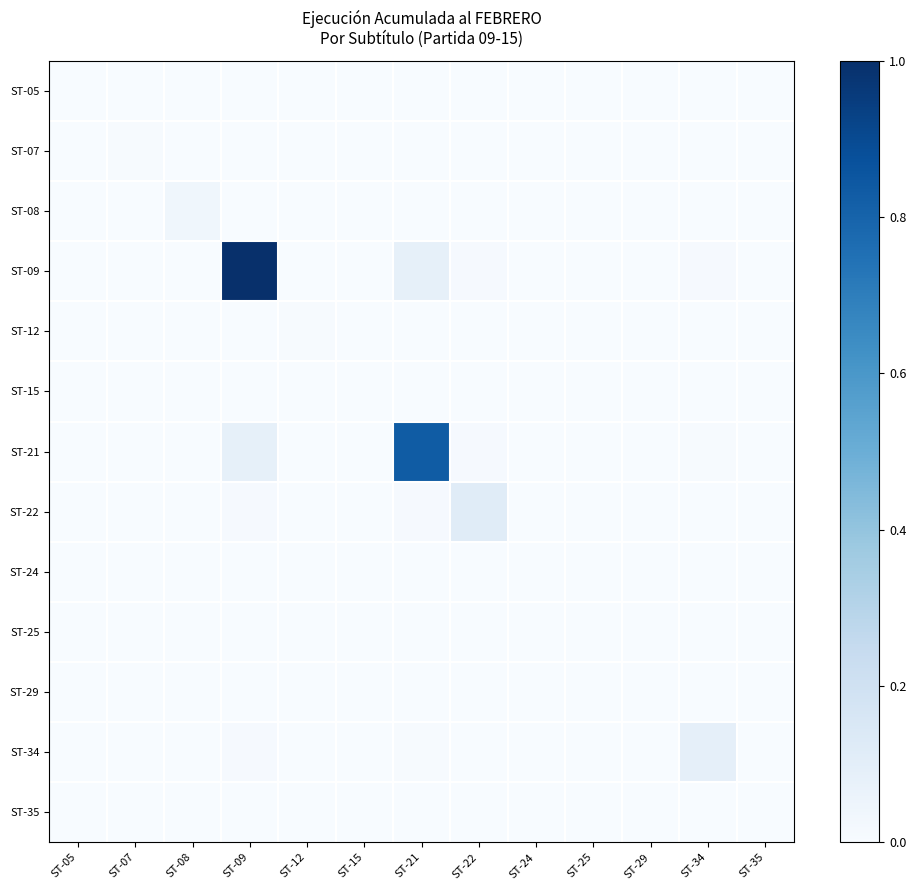

Which label corresponds to the largest value in the chart?

ST-09